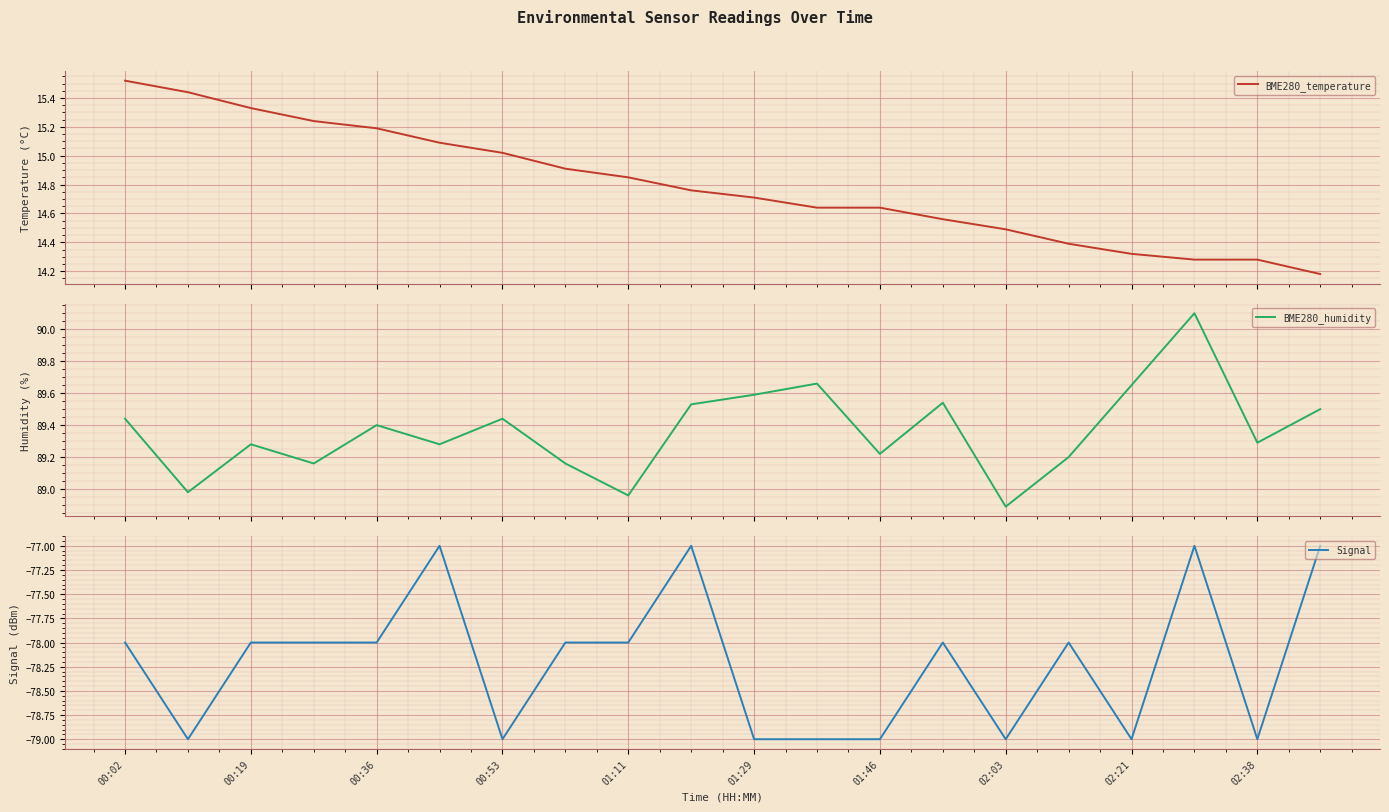

Reading left to right, transcribe all the data shown in this chart.

BME280_temperature: 15.5	15.4	15.3	15.2	15.2	15.1	15.0	14.9	14.8	14.8	14.7	14.6	14.6	14.6	14.5	14.4	14.3	14.3	14.3	14.2
BME280_humidity: 89.4	89.0	89.3	89.2	89.4	89.3	89.4	89.2	89.0	89.5	89.6	89.7	89.2	89.5	88.9	89.2	89.7	90.1	89.3	89.5
Signal: -78.0	-79.0	-78.0	-78.0	-78.0	-77.0	-79.0	-78.0	-78.0	-77.0	-79.0	-79.0	-79.0	-78.0	-79.0	-78.0	-79.0	-77.0	-79.0	-77.0